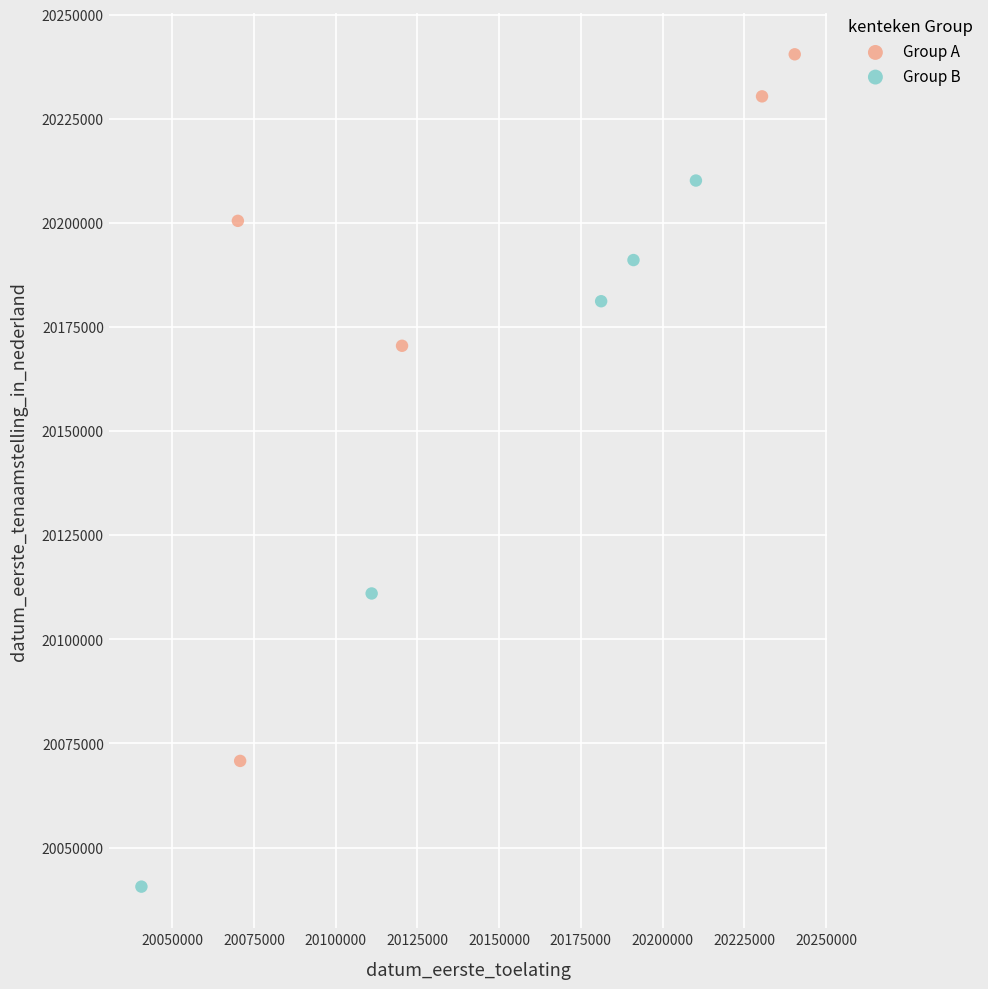

Which series reaches the minimum Y coordinate?

Group B